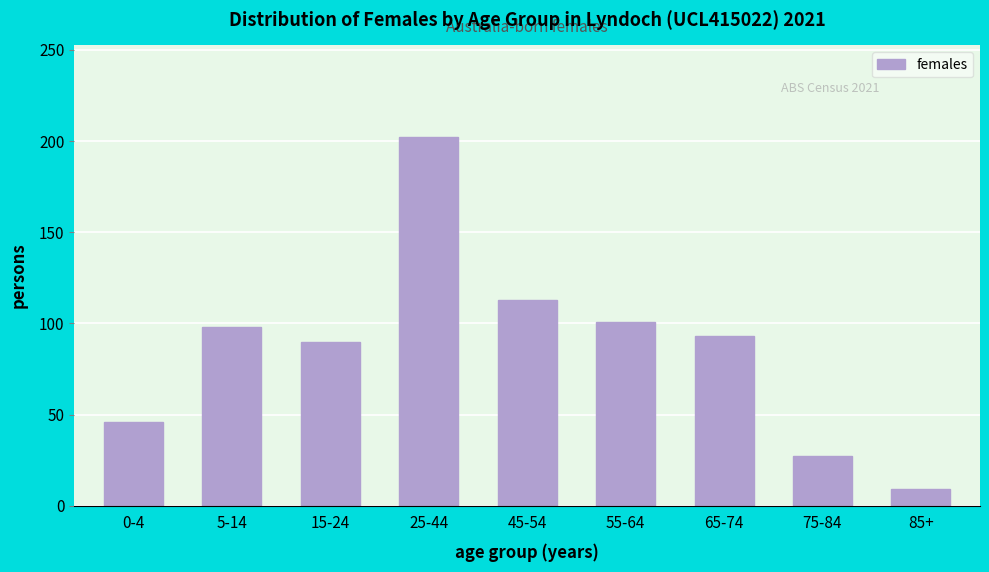

Reading right to left, transcribe all the data shown in this chart.

9	27	93	101	113	202	90	98	46